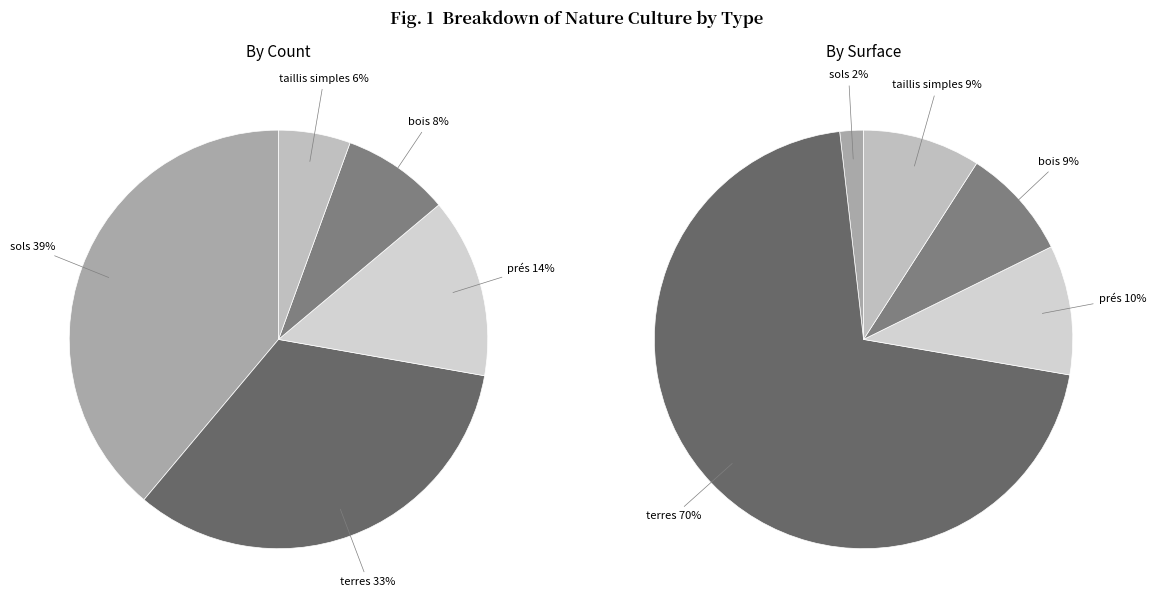

To the nearest percent, what is the combined percentage of prés and sols?

53%